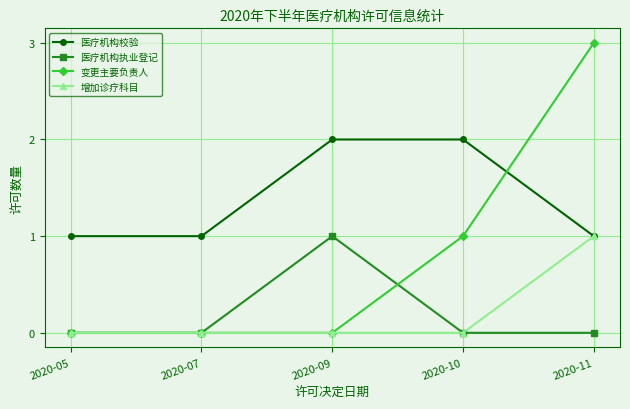

Where do 医疗机构校验 and 变更主要负责人 first cross each other?

2020-10 and 2020-11